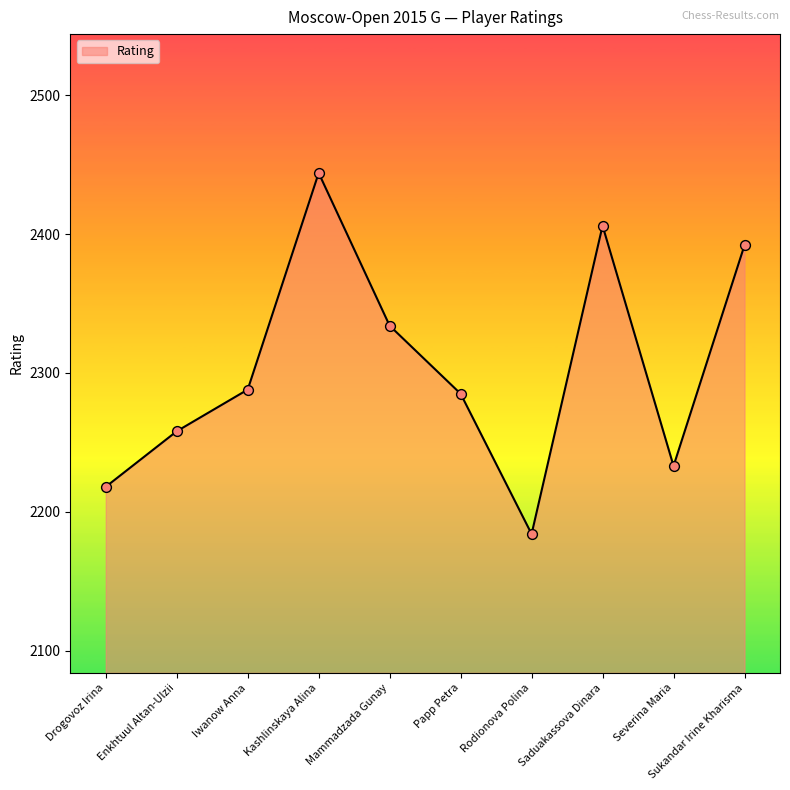

Approximately how many times larger is the value at Drogovoz Irina compared to Iwanow Anna?

1.0